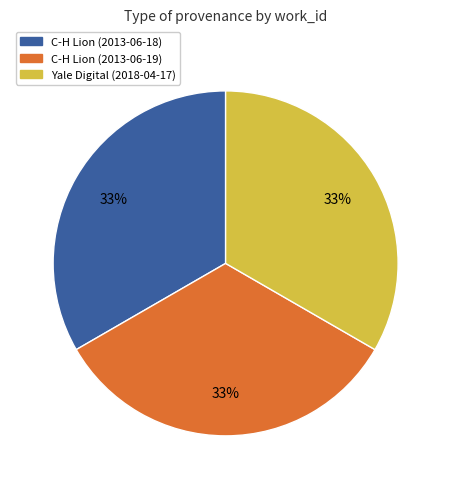

The C-H Lion (2013-06-19) slice represents 33% of the pie. True or false?

True